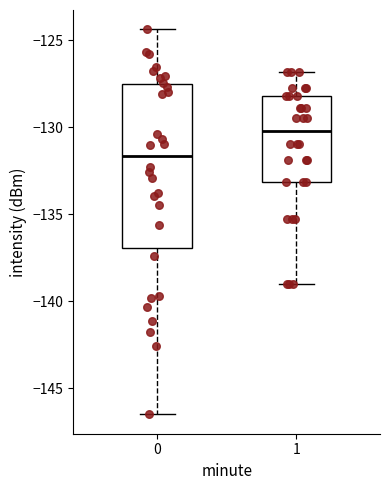

Which box's median line is the lowest?

0